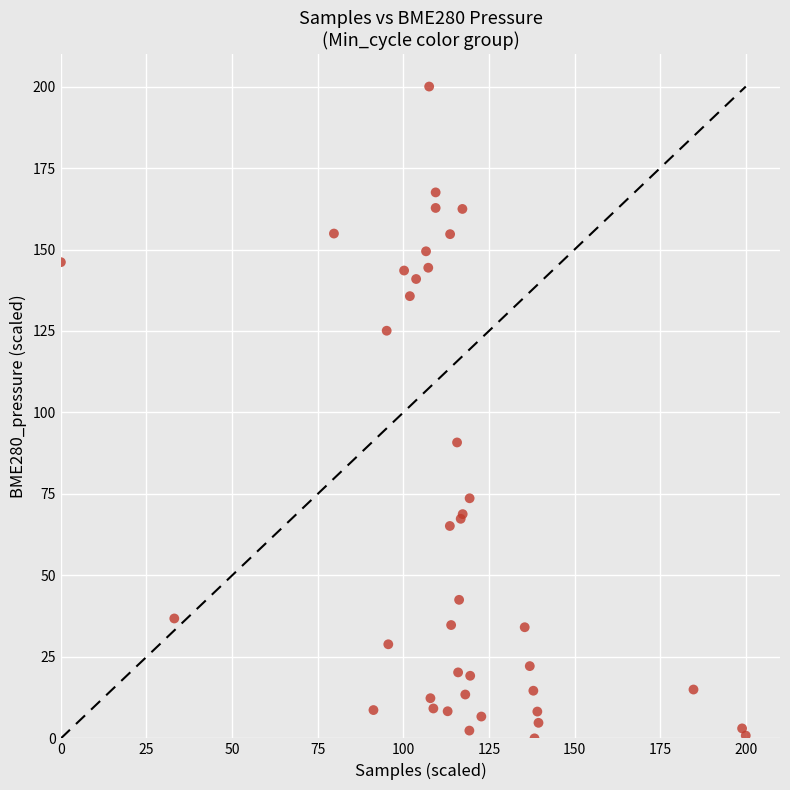

What Y value in the scatter plot is closest to 100?

90.8